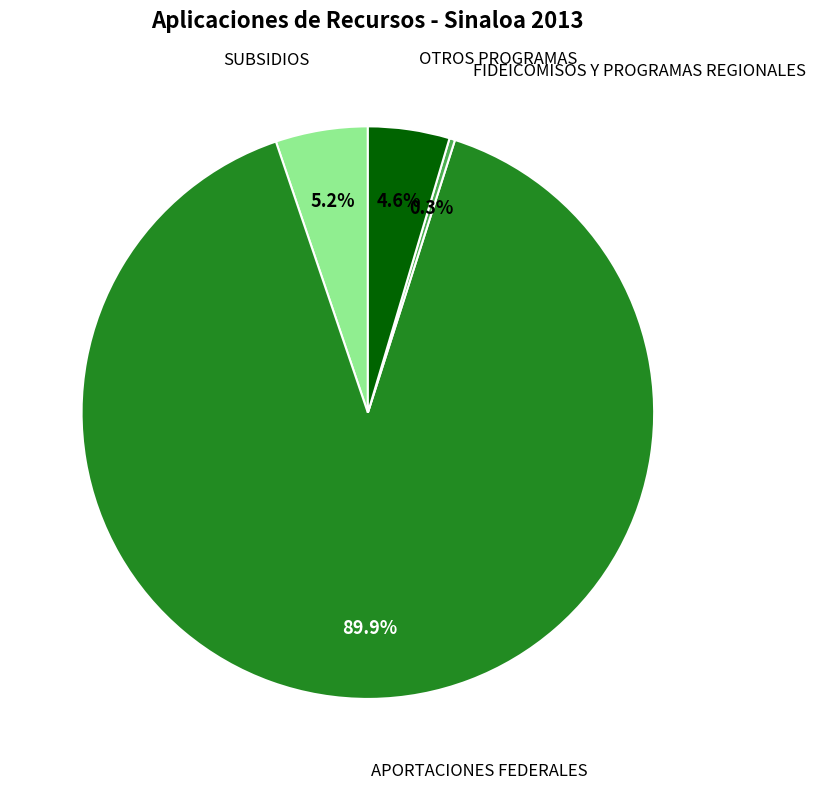

How many segments does this pie chart have?

4